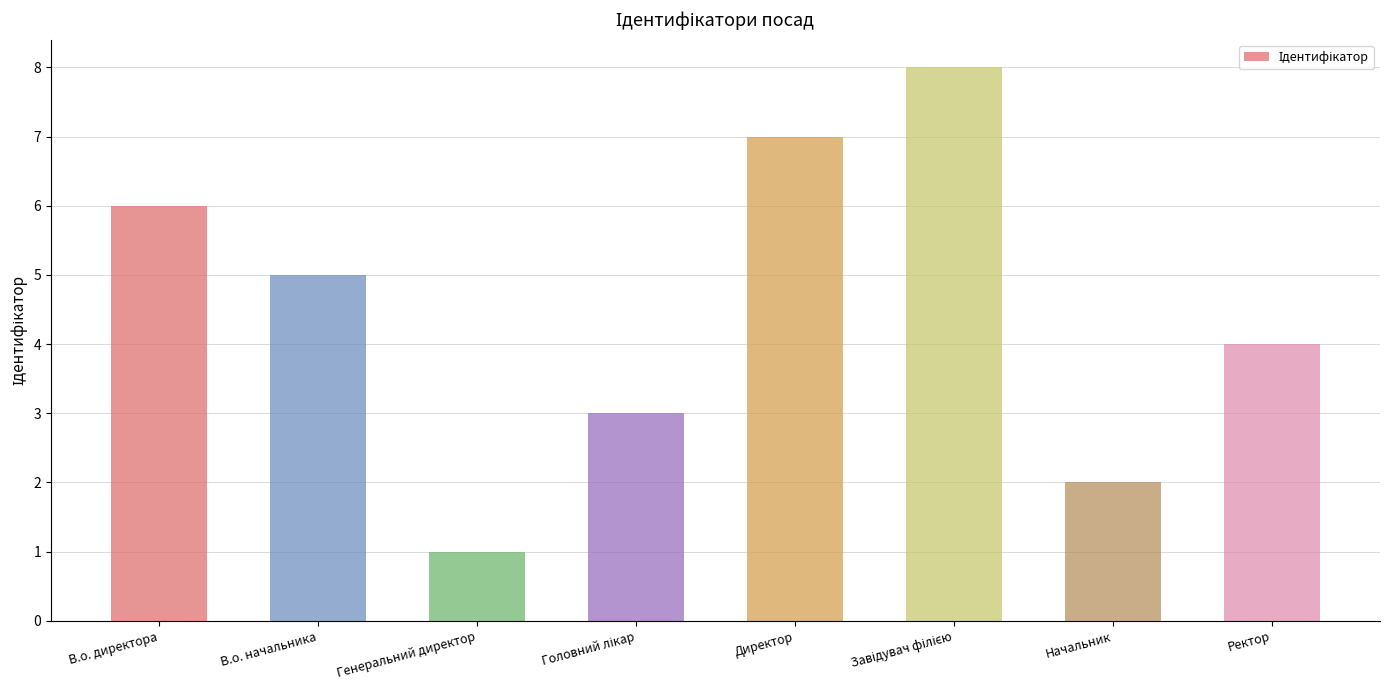

Which category has the lowest value across all series?

Генеральний директор